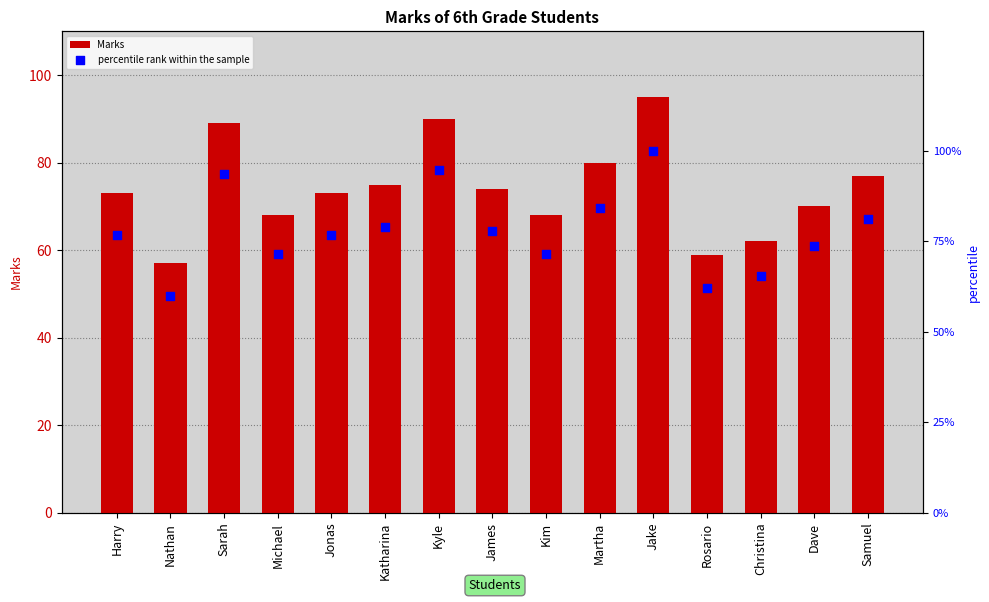

Which series reaches the minimum Y coordinate?

Marks